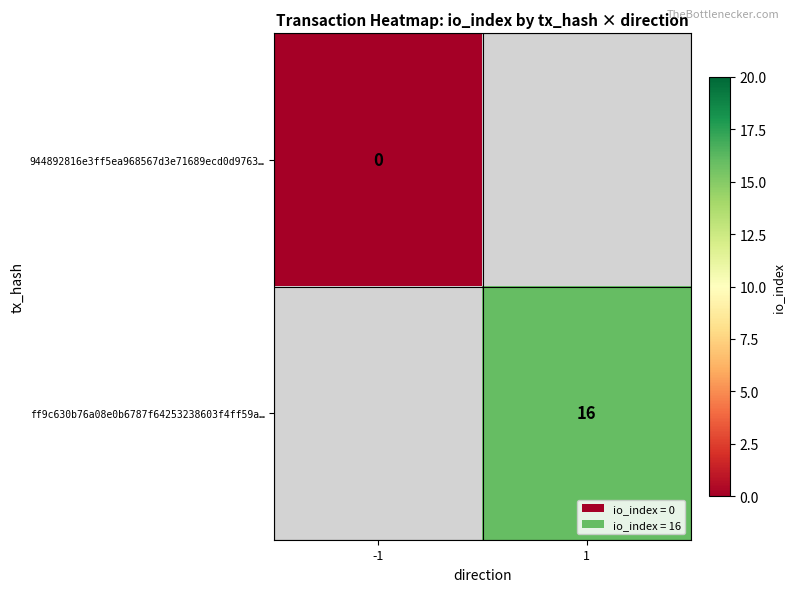

How many series are shown in this chart?

2